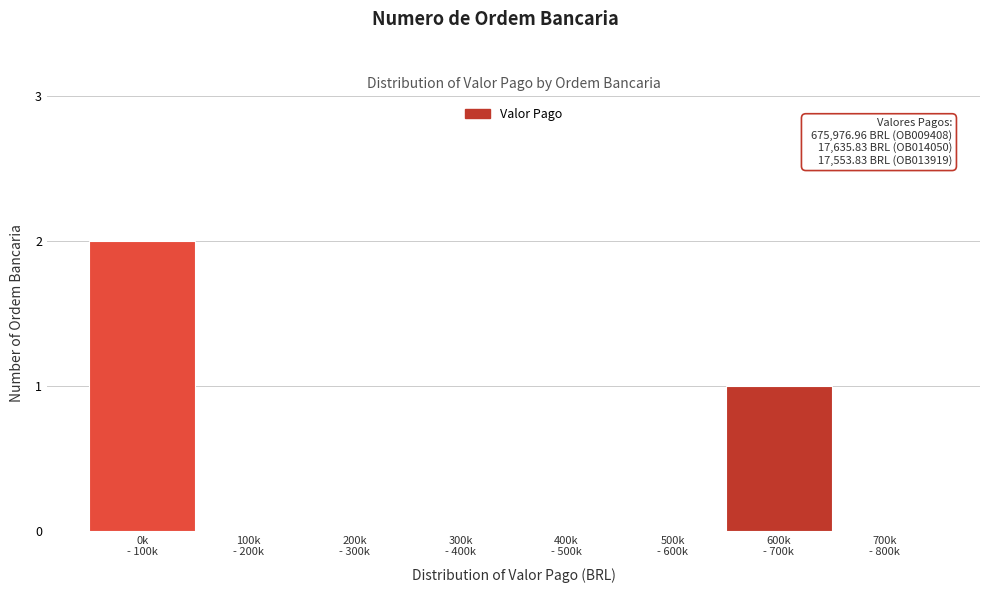

What is the sum of all values?

3